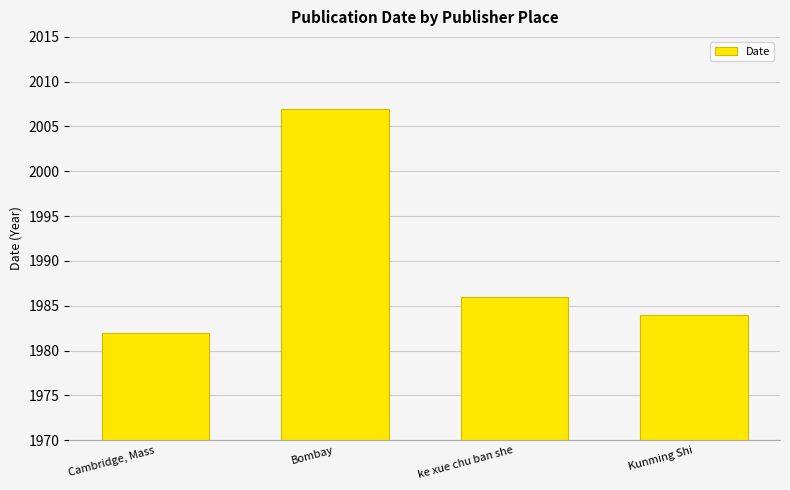

What is the change in value from Cambridge, Mass to Kunming Shi?

+2